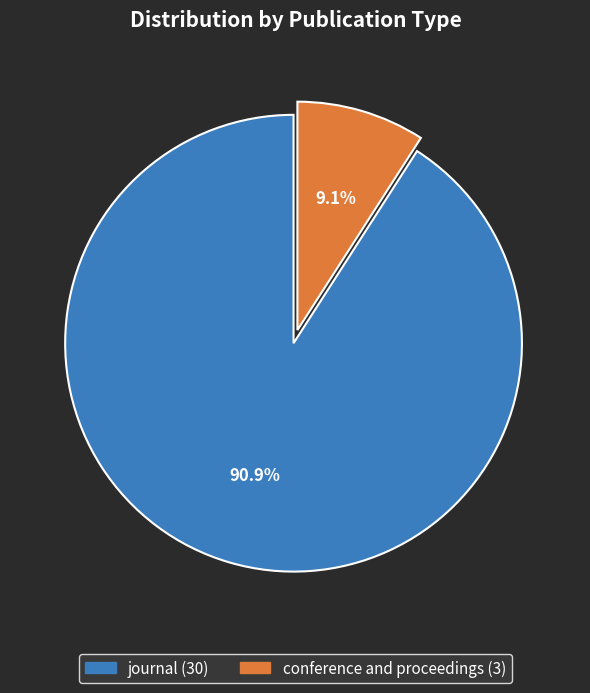

Is conference and proceedings the majority of the pie?

No